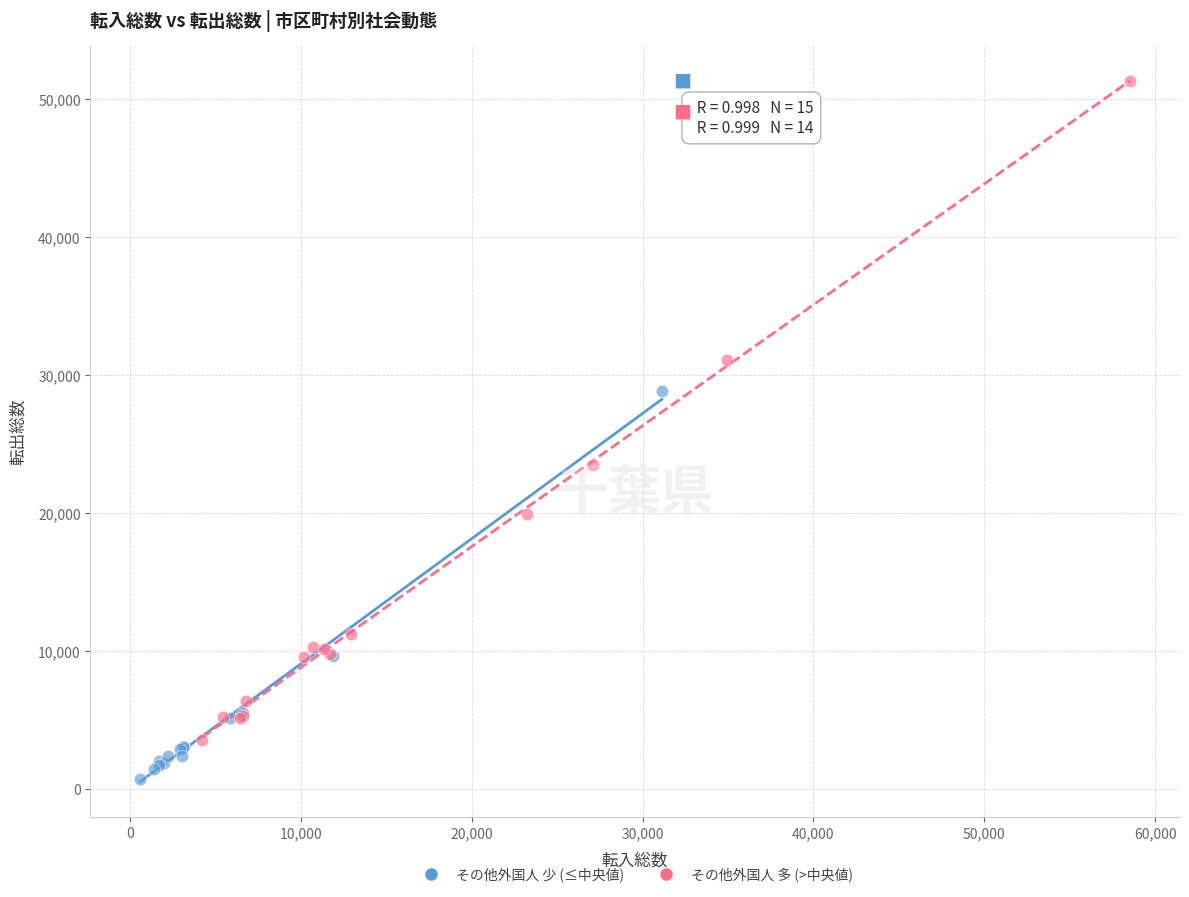

What are all the series names shown in the legend?

その他外国人 少 (≤中央値), その他外国人 多 (>中央値)